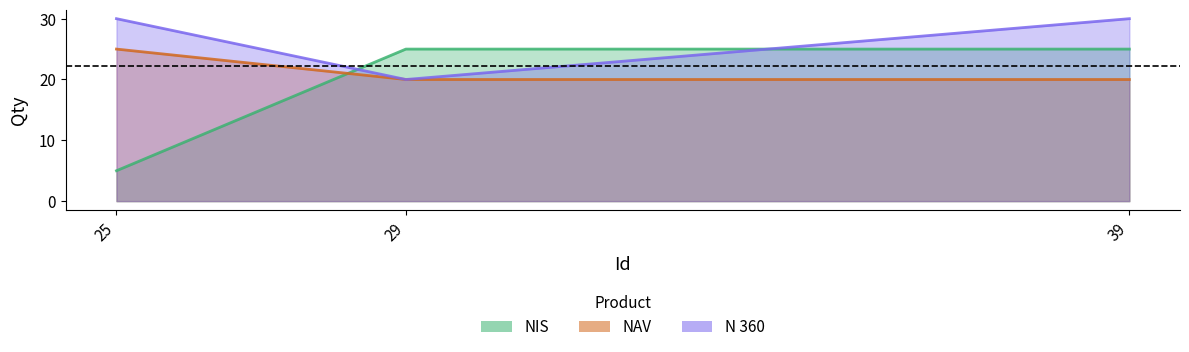

How many distinct data groups are displayed?

3